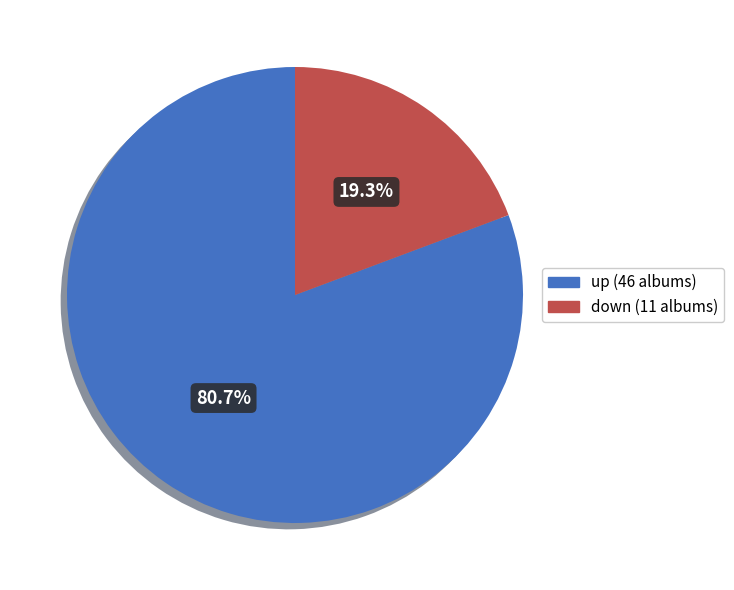

The up slice represents 81% of the pie. True or false?

True